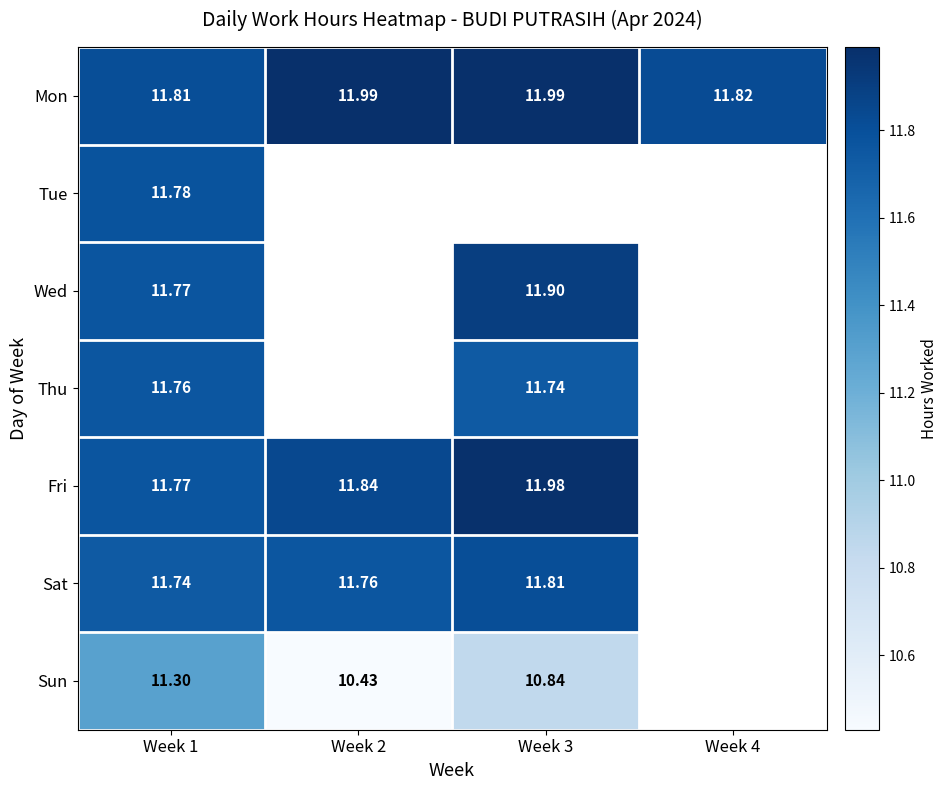

At which label is Mon closest to 11?

Week 1